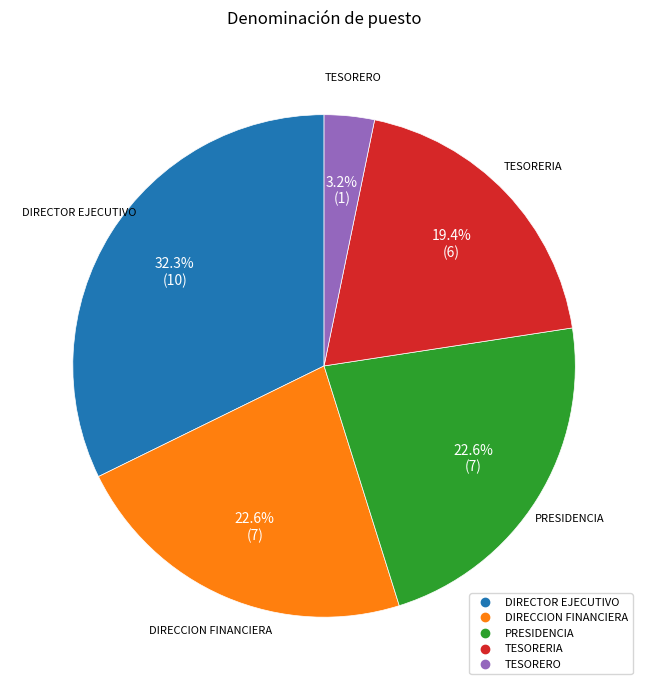

Does DIRECCION FINANCIERA account for over 50% of the chart?

No